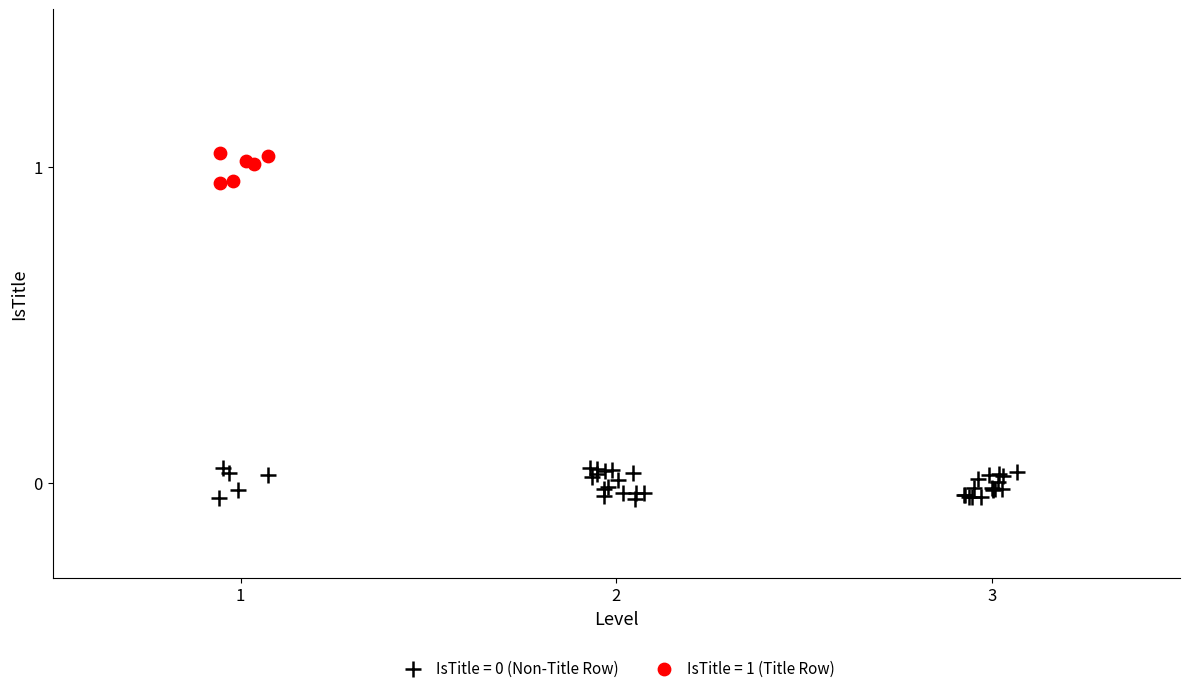

Which series reaches the maximum Y coordinate?

IsTitle = 1 (Title Row)